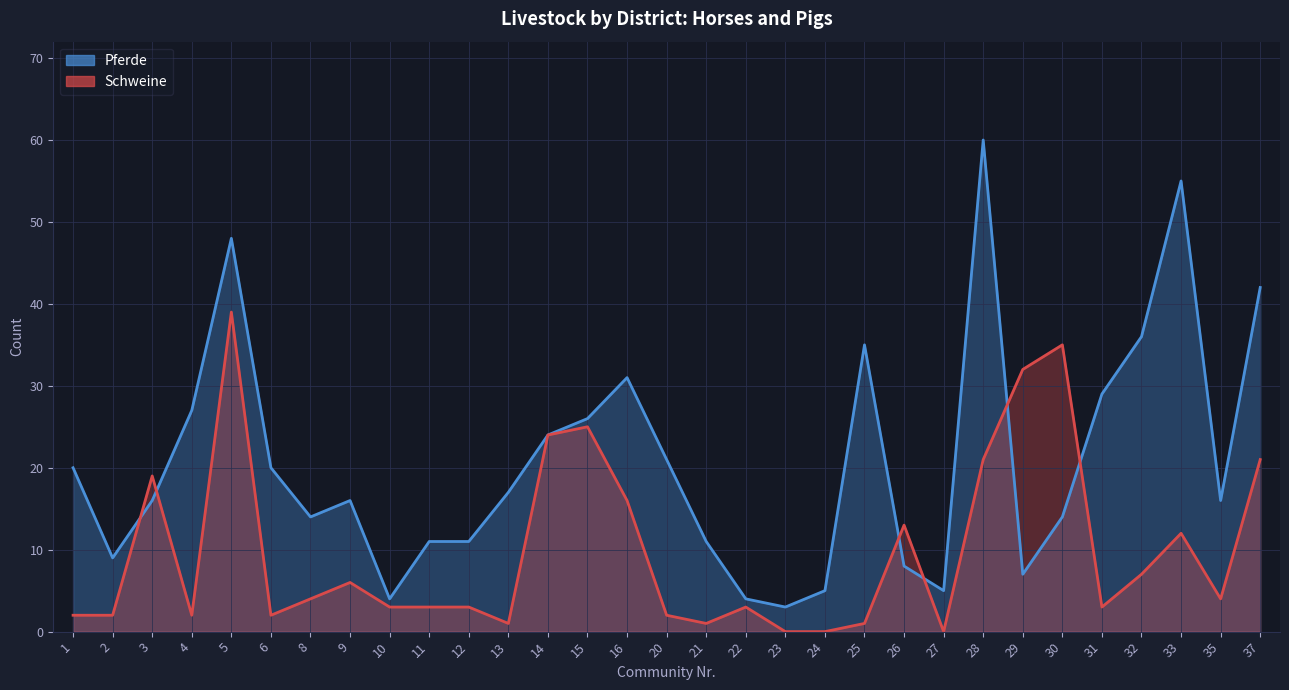

Reading left to right, extract all data points from this chart.

Pferde: 20	9	16	27	48	20	14	16	4	11	11	17	24	26	31	21	11	4	3	5	35	8	5	60	7	14	29	36	55	16	42
Schweine: 2	2	19	2	39	2	4	6	3	3	3	1	24	25	16	2	1	3	0	0	1	13	0	21	32	35	3	7	12	4	21